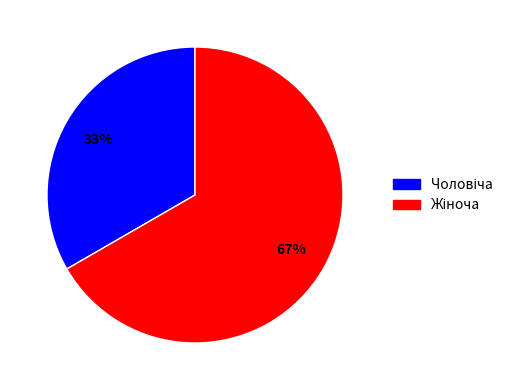

Is there a majority slice in this chart?

Yes